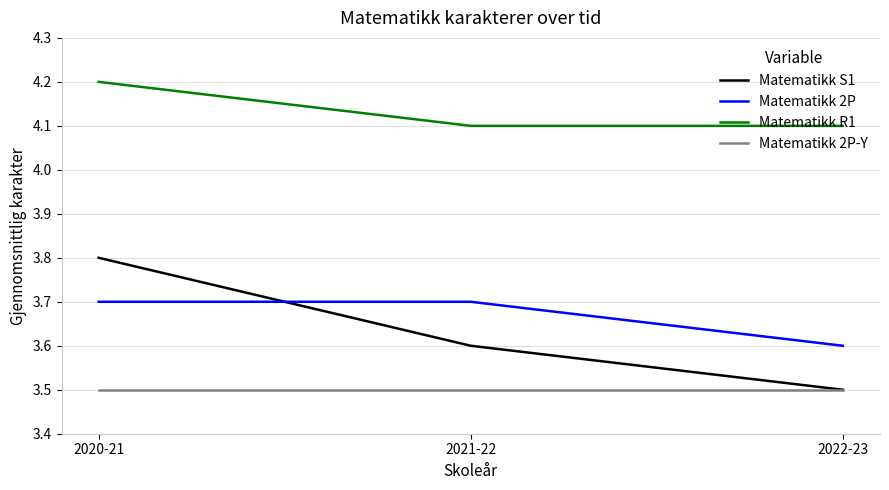

Reading left to right, extract all data points from this chart.

Matematikk S1: 2020-21=3.8	2021-22=3.6	2022-23=3.5
Matematikk 2P: 2020-21=3.7	2021-22=3.7	2022-23=3.6
Matematikk R1: 2020-21=4.2	2021-22=4.1	2022-23=4.1
Matematikk 2P-Y: 2020-21=3.5	2021-22=3.5	2022-23=3.5